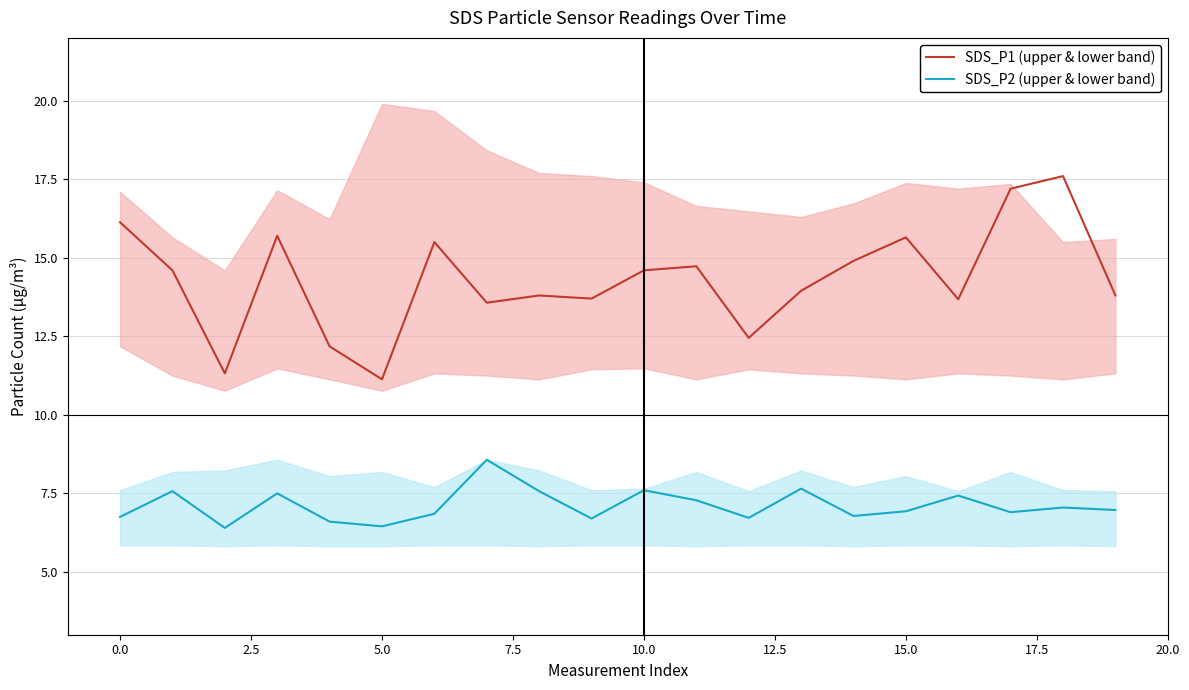

How many lines are shown in the chart?

2